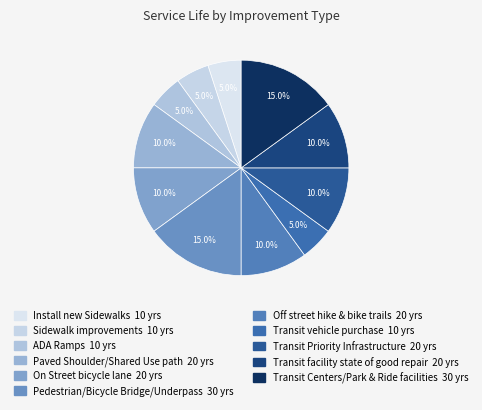

What is the change in value from Off street hike & bike trails to Transit Centers/Park & Ride facilities?

+10